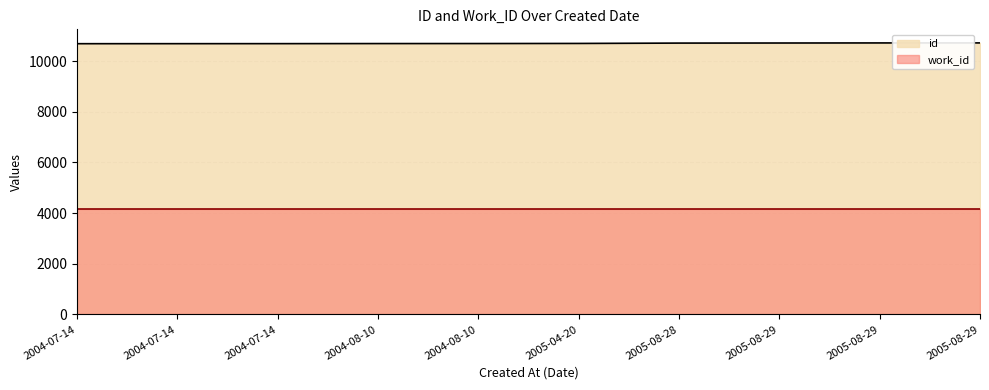

What is the value of the 10th point from the left?

10715